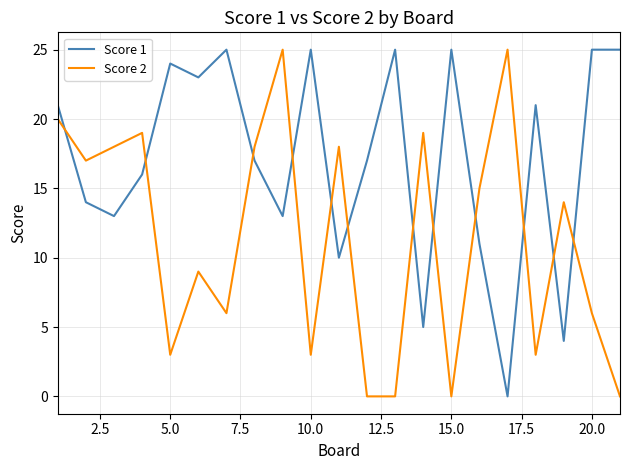

Rank the series by their average value, from lowest to highest.

Score 2, Score 1